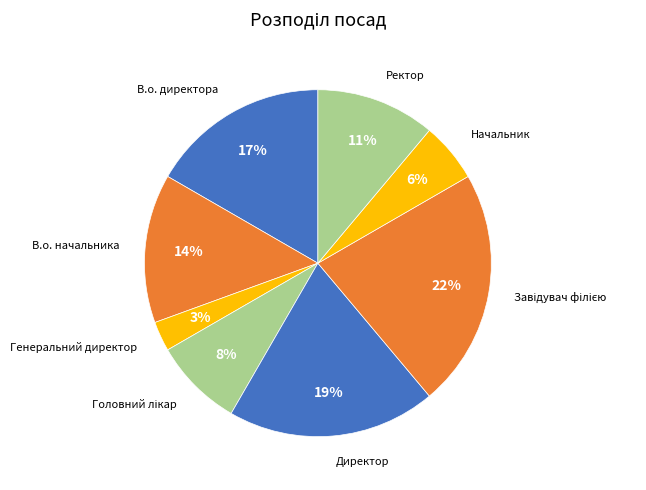

Count the number of slices in the pie.

8